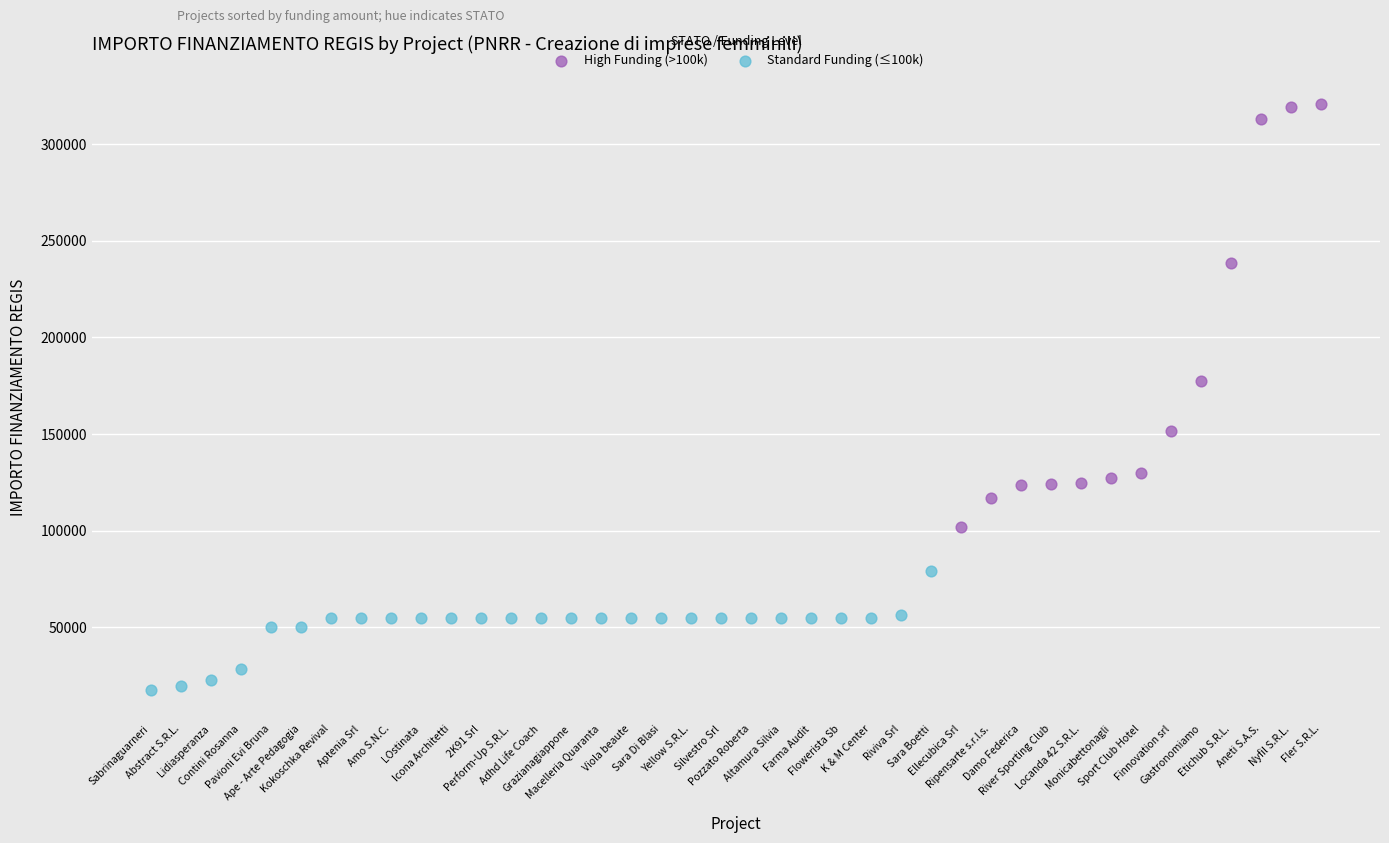

Which series reaches the minimum Y coordinate?

Standard Funding (≤100k)